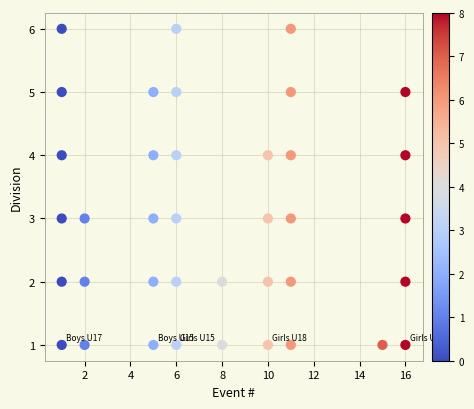

What is the range of Y values (max minus min)?

5